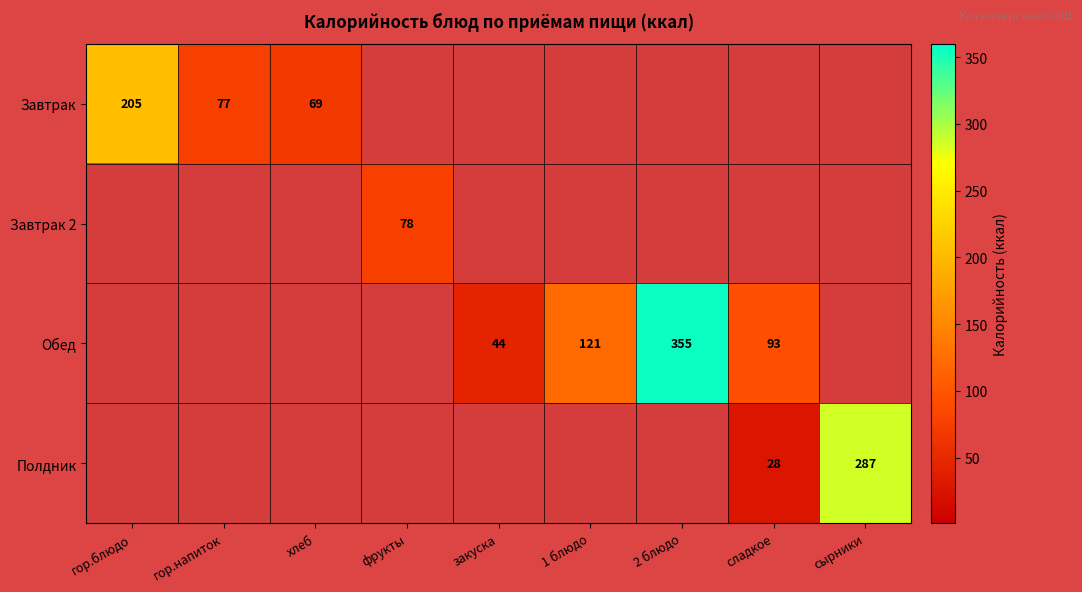

The Завтрак series shows 69 at хлеб. True or false?

True